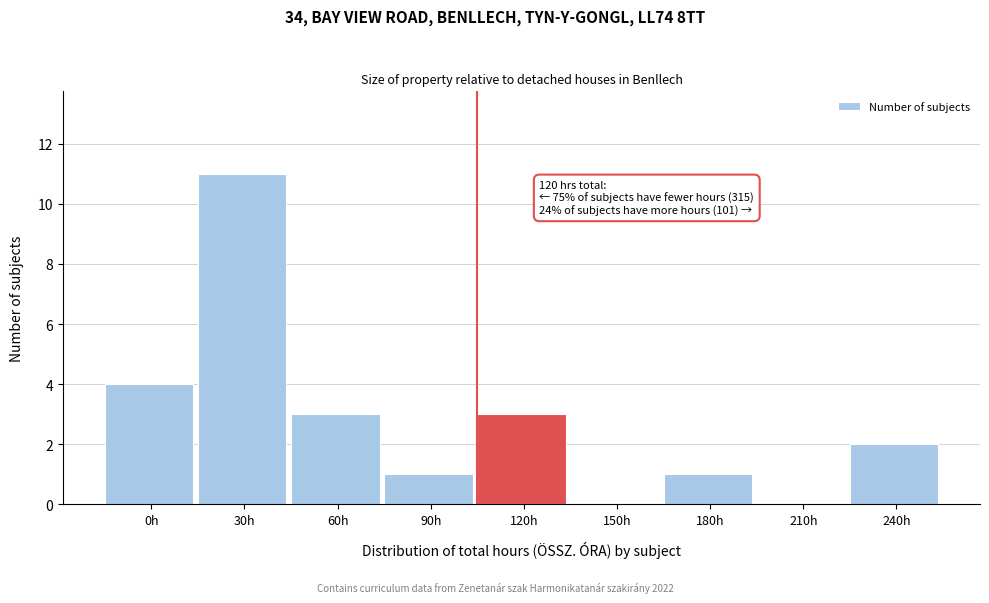

Reading right to left, extract all data points from this chart.

240h=2	210h=0	180h=1	150h=0	120h=3	90h=1	60h=3	30h=11	0h=4